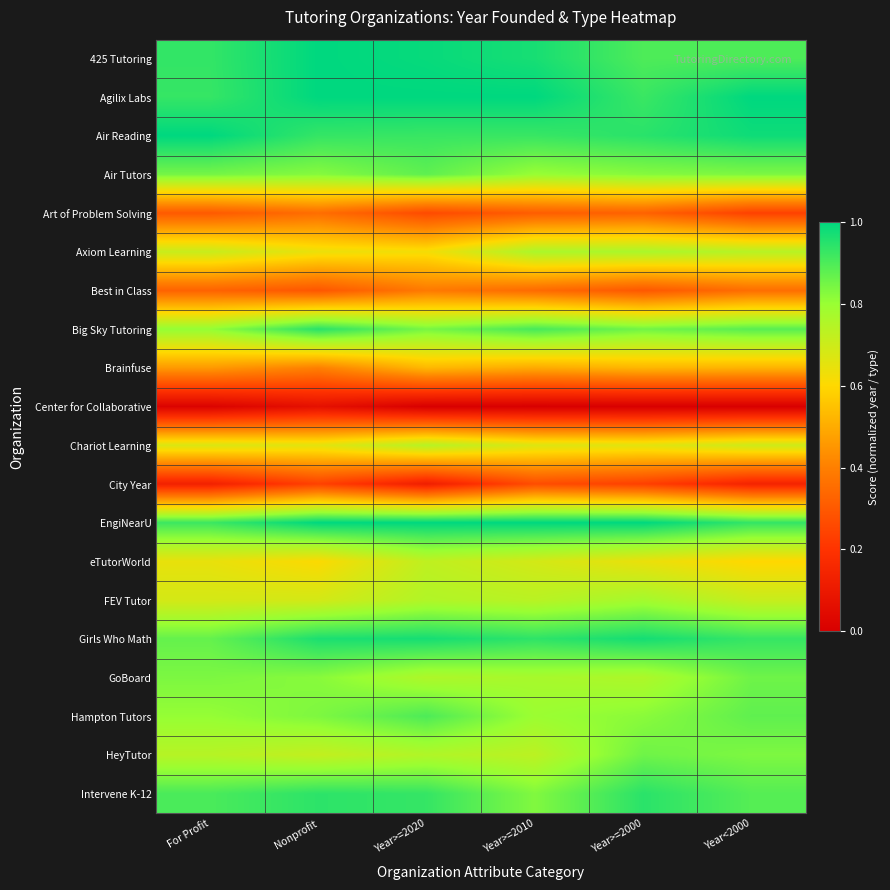

List the series in order of their peak value, lowest first.

Center for Collaborative, City Year, Art of Problem Solving, Best in Class, Brainfuse, eTutorWorld, Chariot Learning, Axiom Learning, FEV Tutor, HeyTutor, GoBoard, Air Tutors, Hampton Tutors, Intervene K-12, Big Sky Tutoring, Girls Who Math, 425 Tutoring, Agilix Labs, Air Reading, EngiNearU